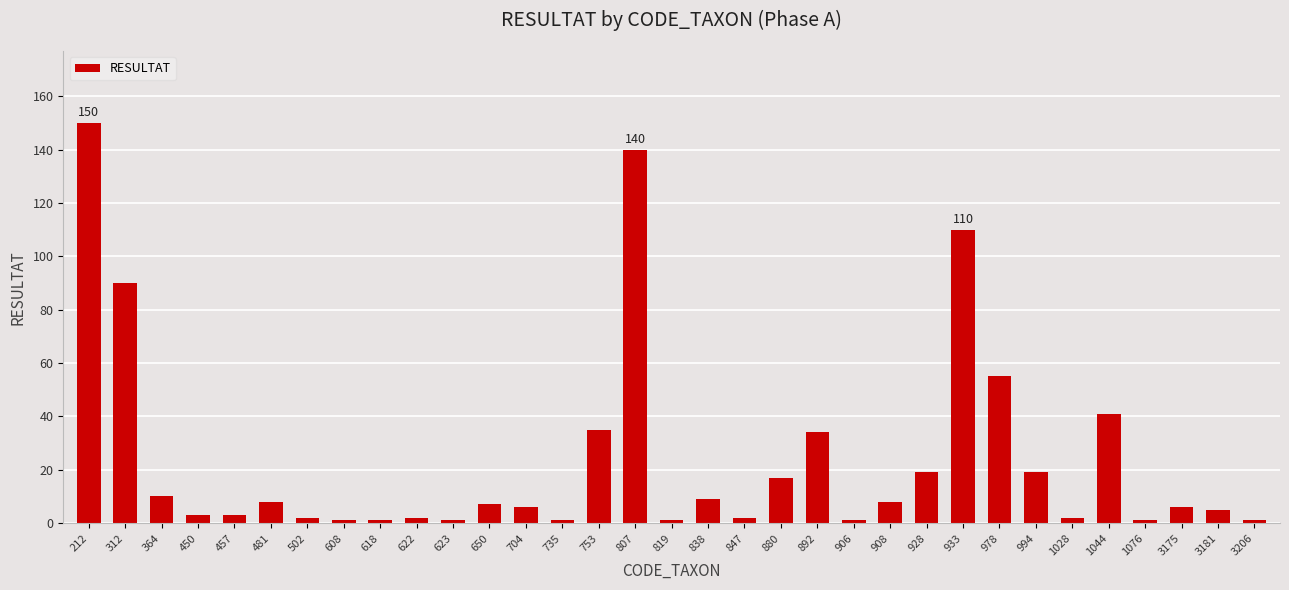

What is the sum of all values?

791